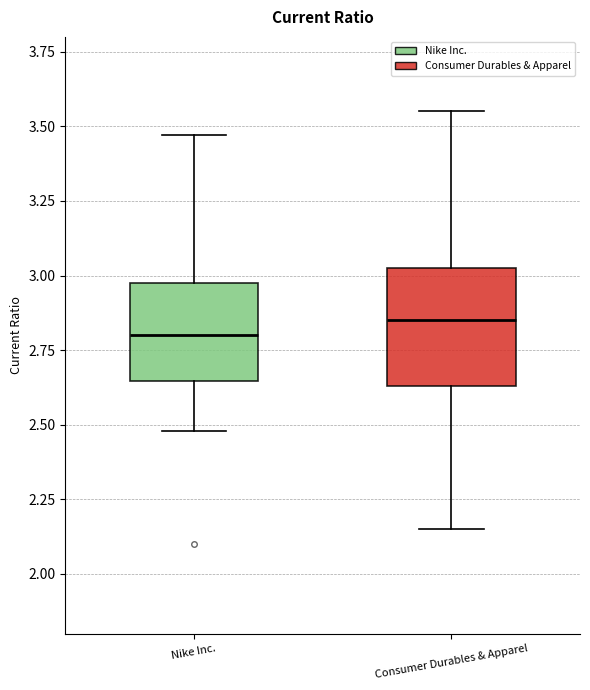

Where does the lower whisker of the box for Nike Inc. end on the y-axis? The values are not printed on the chart, so give them approximately, as read against the axis.

2.50